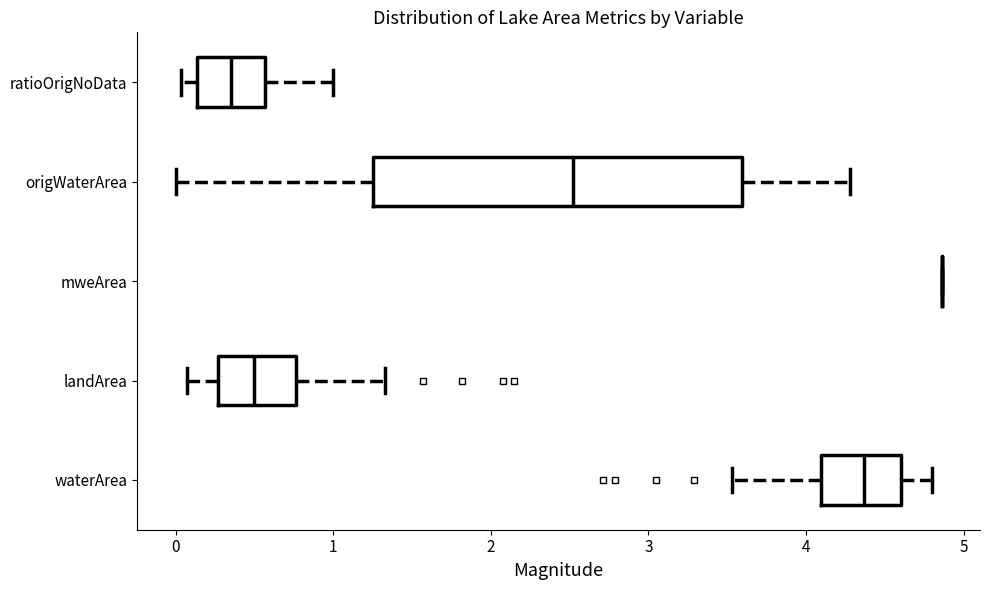

Which box is the widest, from its left edge to its right edge?

origWaterArea